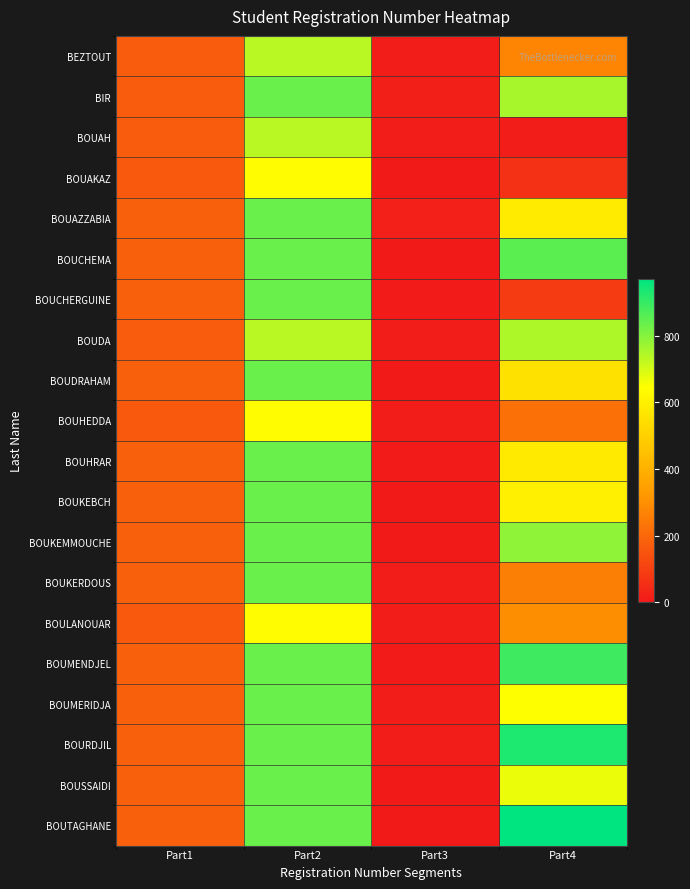

Reading right to left, extract all data points from this chart.

BEZTOUT: Part4=274	Part3=11	Part2=733	Part1=171
BIR: Part4=757	Part3=17	Part2=833	Part1=171
BOUAH: Part4=12	Part3=9	Part2=733	Part1=171
BOUAKAZ: Part4=62	Part3=0	Part2=633	Part1=161
BOUAZZABIA: Part4=583	Part3=18	Part2=833	Part1=181
BOUCHEMA: Part4=852	Part3=5	Part2=833	Part1=181
BOUCHERGUINE: Part4=88	Part3=7	Part2=833	Part1=181
BOUDA: Part4=749	Part3=12	Part2=733	Part1=171
BOUDRAHAM: Part4=552	Part3=5	Part2=833	Part1=181
BOUHEDDA: Part4=224	Part3=10	Part2=633	Part1=161
BOUHRAR: Part4=582	Part3=6	Part2=833	Part1=181
BOUKEBCH: Part4=595	Part3=3	Part2=833	Part1=181
BOUKEMMOUCHE: Part4=787	Part3=5	Part2=833	Part1=181
BOUKERDOUS: Part4=259	Part3=11	Part2=833	Part1=181
BOULANOUAR: Part4=297	Part3=9	Part2=633	Part1=161
BOUMENDJEL: Part4=888	Part3=7	Part2=833	Part1=181
BOUMERIDJA: Part4=646	Part3=9	Part2=833	Part1=181
BOURDJIL: Part4=931	Part3=11	Part2=833	Part1=181
BOUSSAIDI: Part4=669	Part3=4	Part2=833	Part1=181
BOUTAGHANE: Part4=969	Part3=4	Part2=833	Part1=181